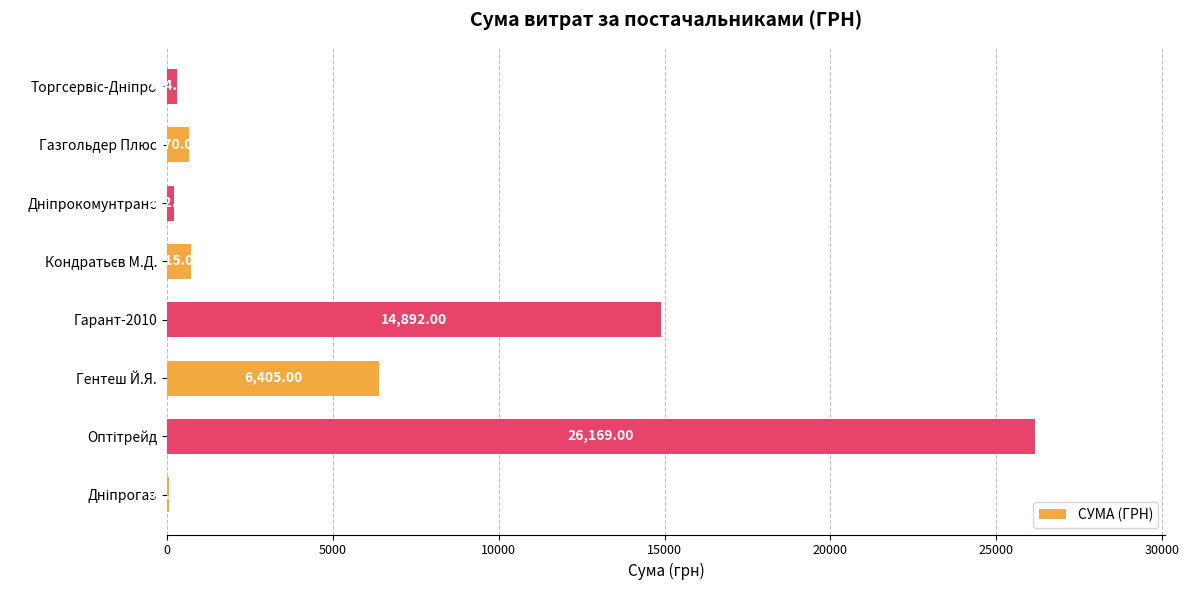

What is the average value?

6180.6